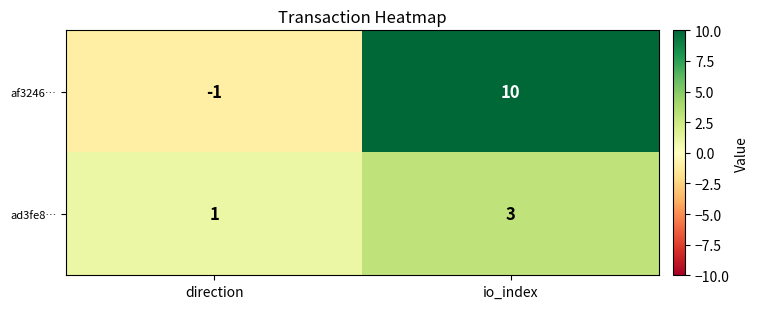

Reading left to right, what are all the values shown in this chart?

af3246…: -1	10
ad3fe8…: 1	3